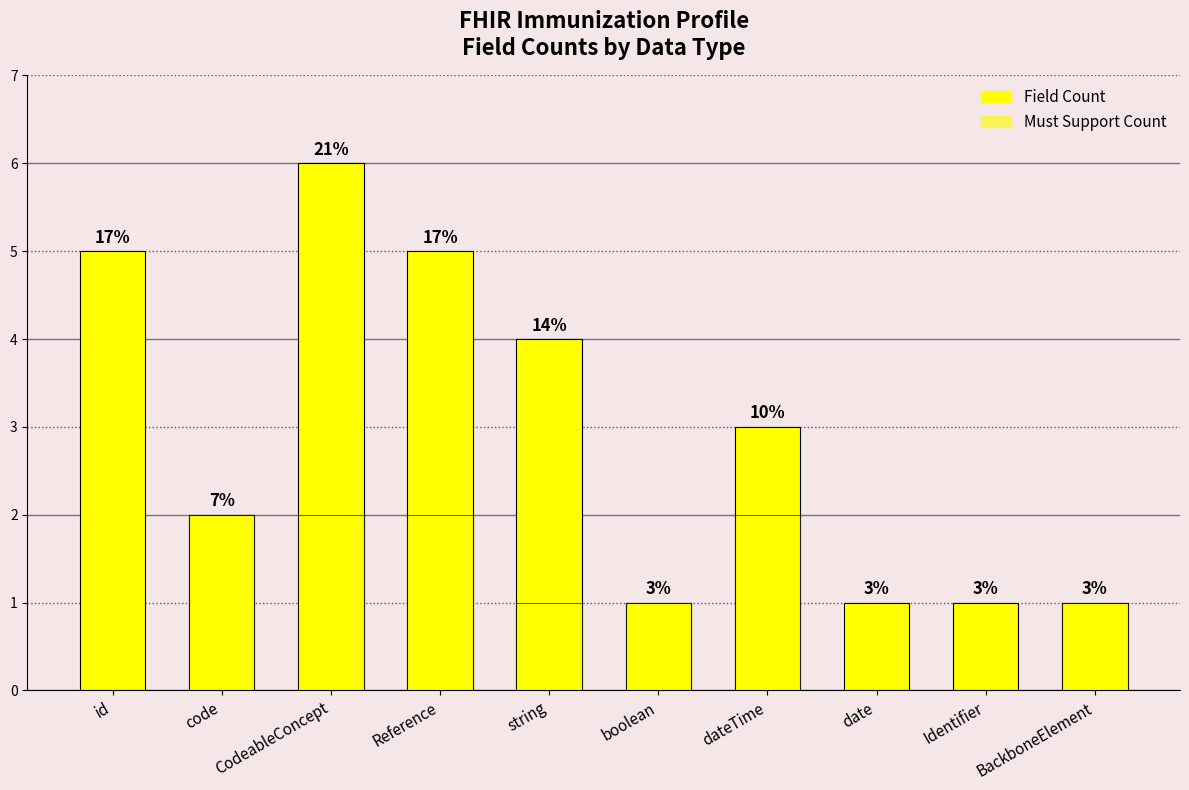

True or false: Must Support Count has a value of 1 at dateTime.

False